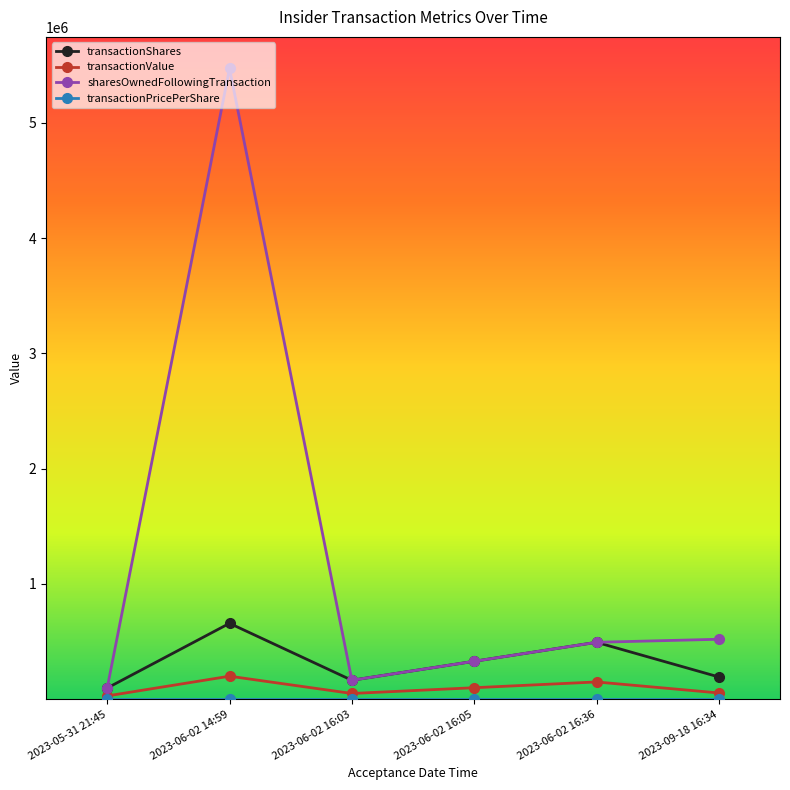

True or false: transactionShares and transactionValue intersect in this chart.

False